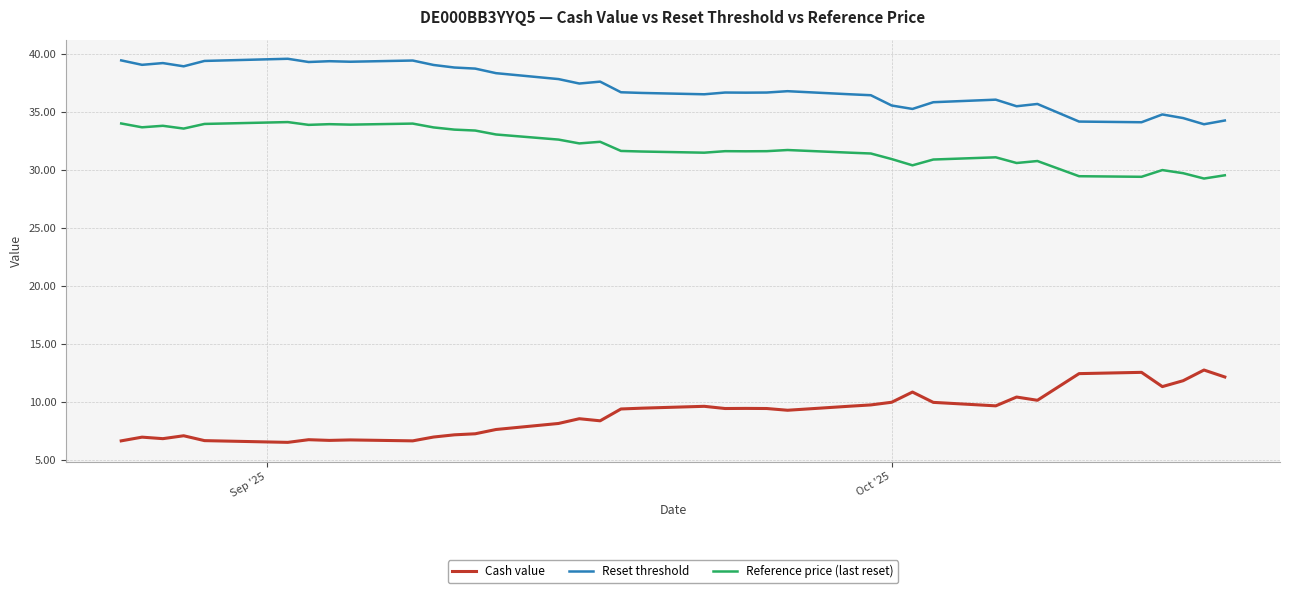

Rank the series by their maximum value, from lowest to highest.

Cash value, Reference price (last reset), Reset threshold